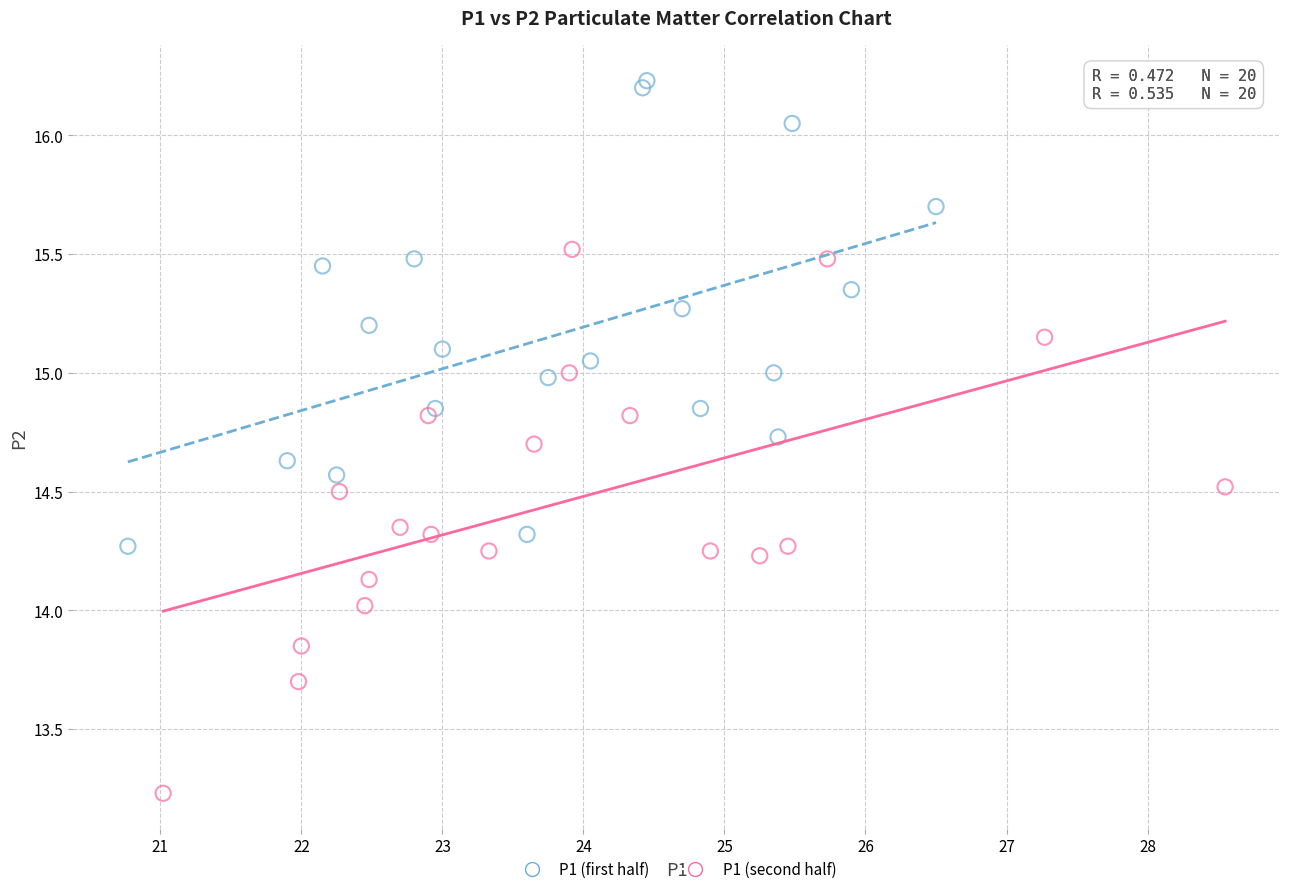

Which series contains the highest Y value?

P1 (first half)